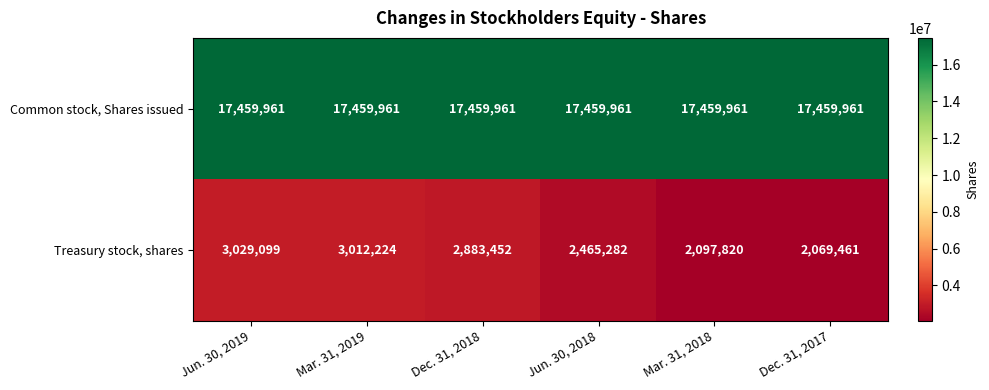

Which series has the widest spread of values?

Treasury stock, shares